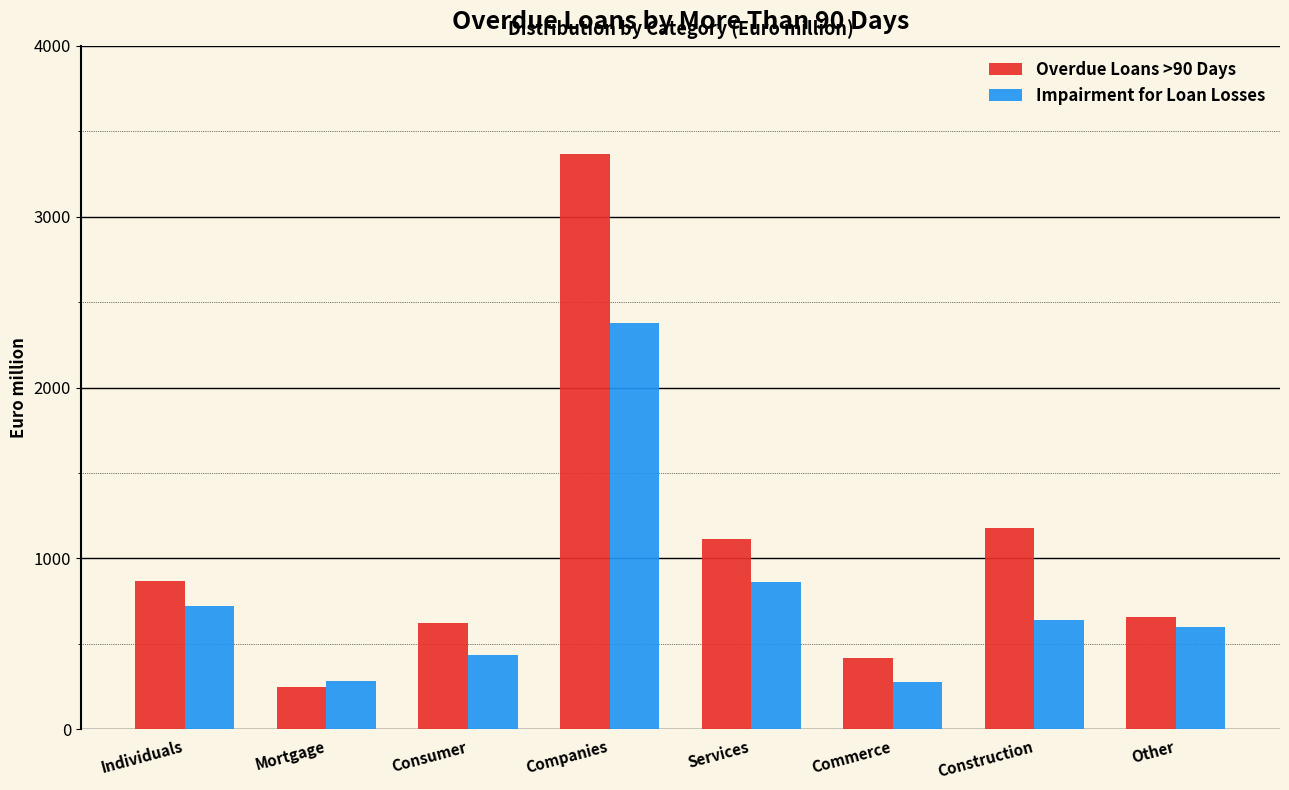

List the series in order of their overall mean, lowest first.

Impairment for Loan Losses, Overdue Loans >90 Days